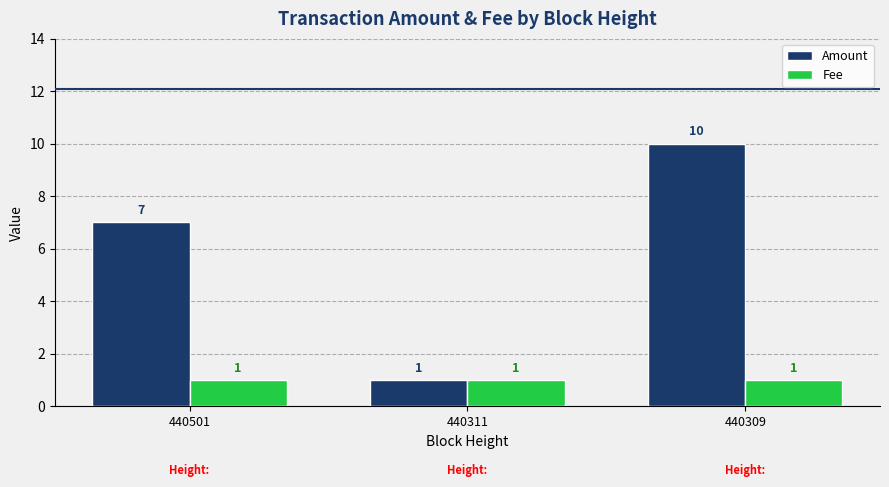

How many bars are there in each group?

2